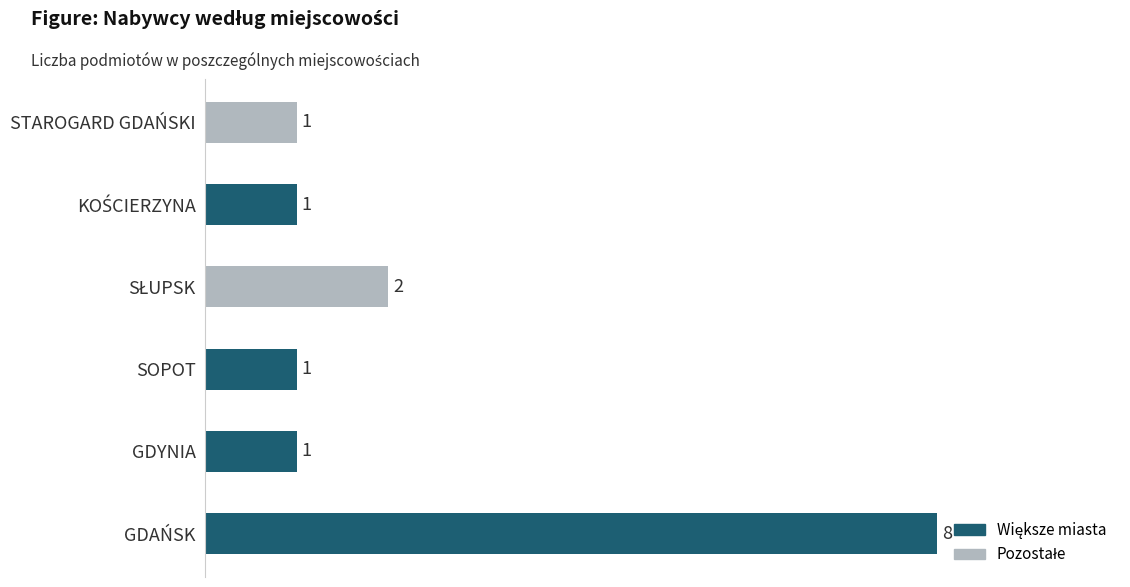

Which category has the highest value across all series?

GDAŃSK